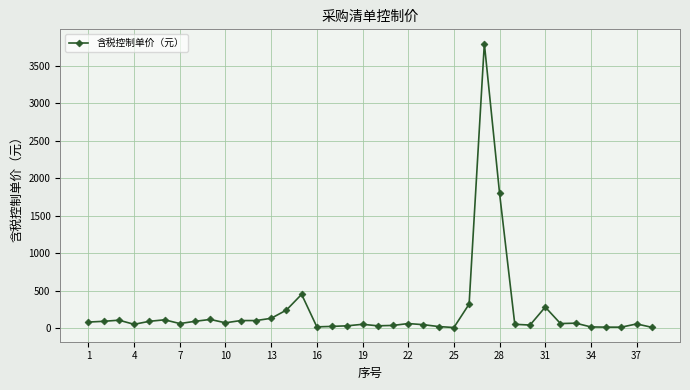

What is the difference between the second highest and minimum values?

1793